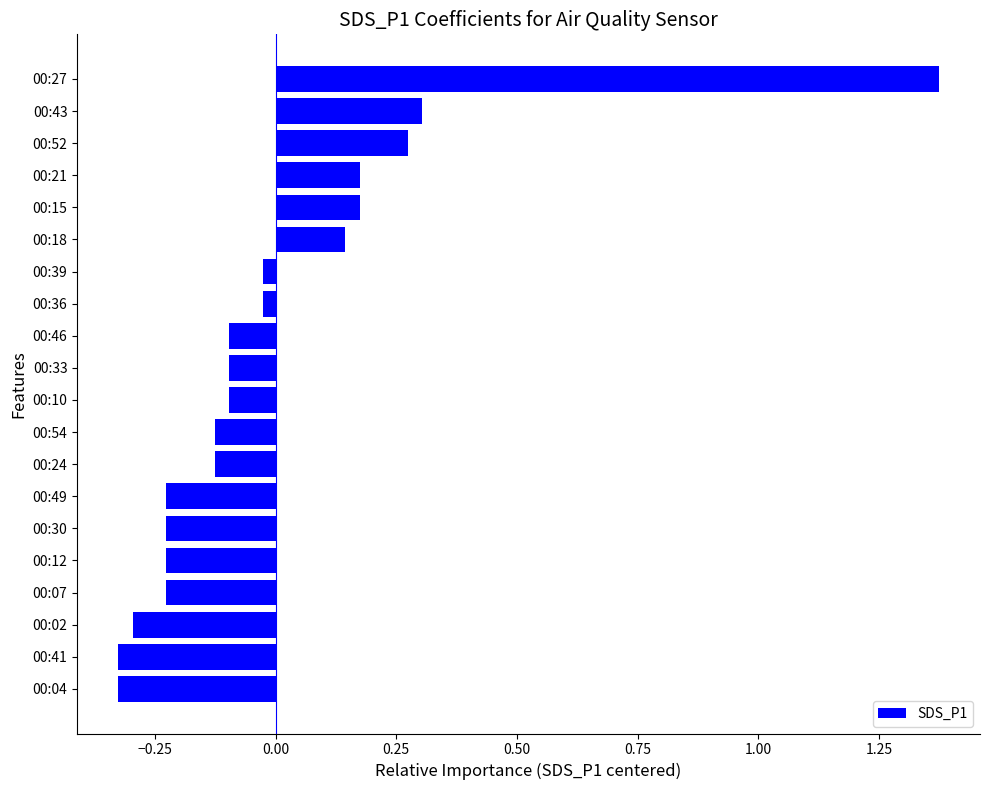

The chart shows a value of 0.3 at 00:43. True or false?

True